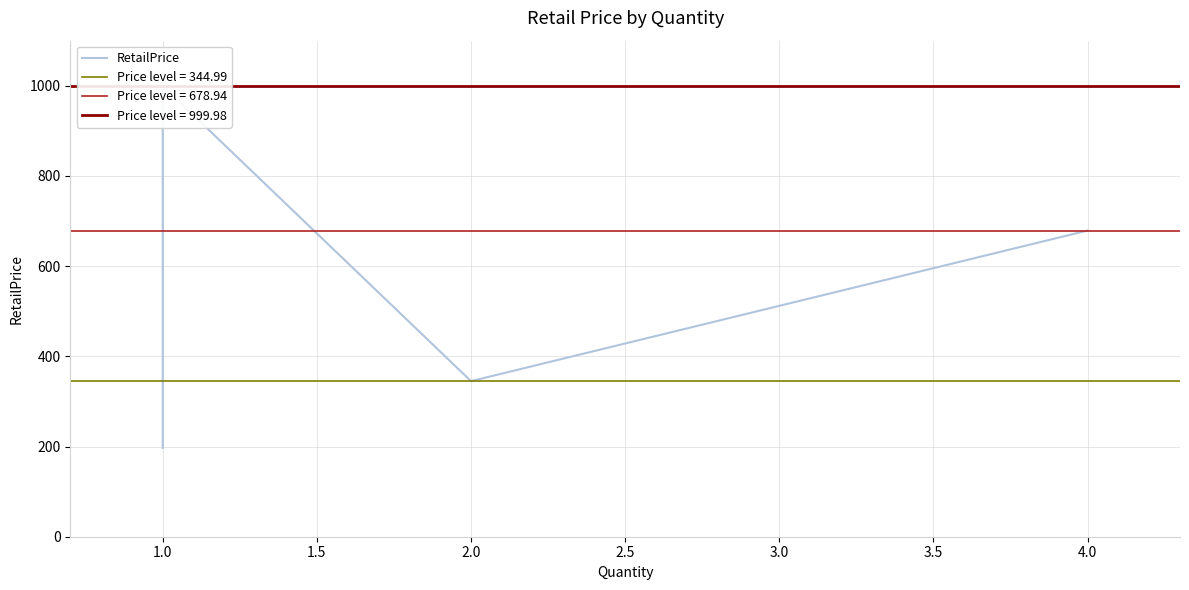

Between 1.0 and 4.0, which is larger?

1.0